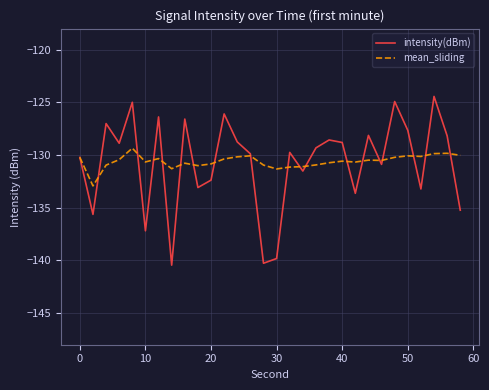

Rank the series by their maximum value, from lowest to highest.

mean_sliding, intensity(dBm)